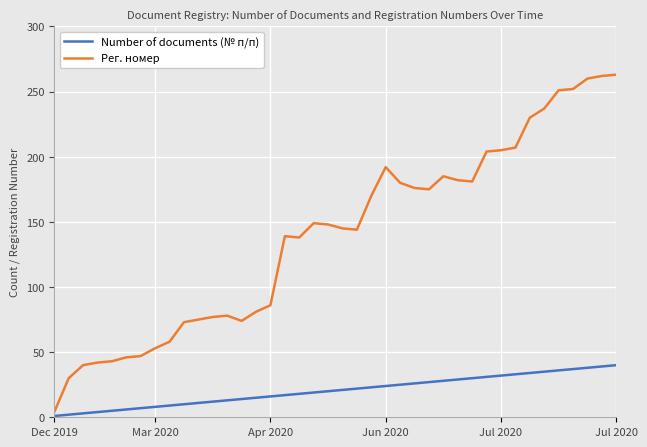

True or false: Number of documents (№ п/п) and Рег. номер cross at least once.

False